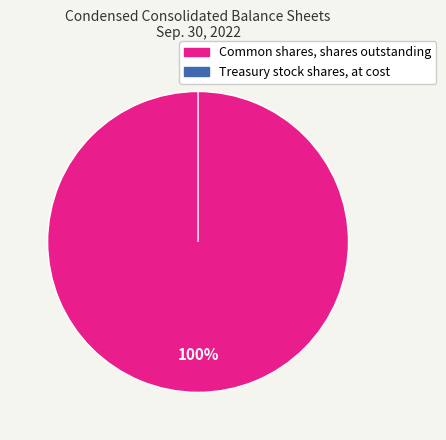

To the nearest percent, what is the difference between the largest and smallest slice percentages?

100%